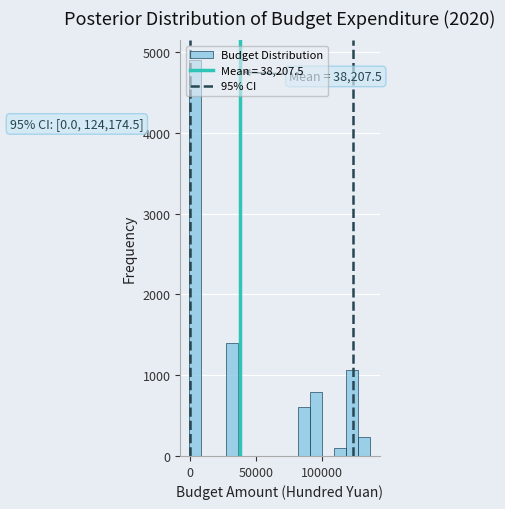

Around what value on the x-axis is the tallest bar? Give the approximate position of its centre, as read against the axis.

5000